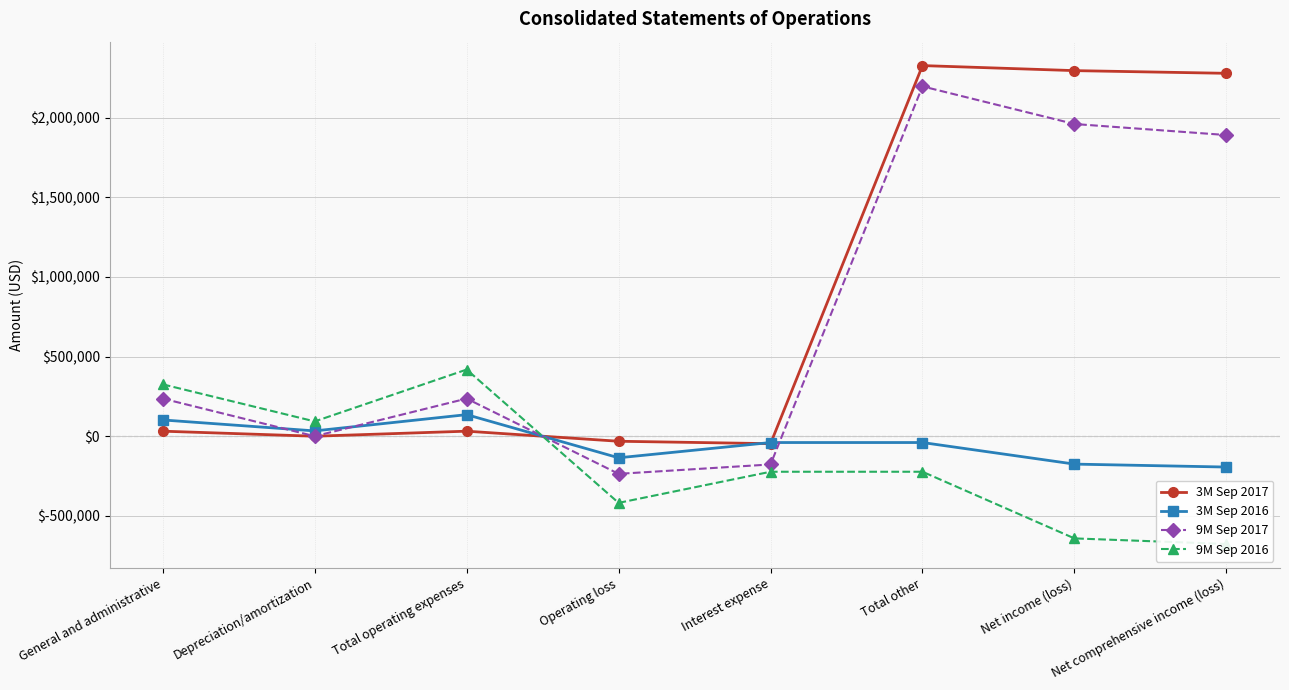

How many lines are shown in the chart?

4